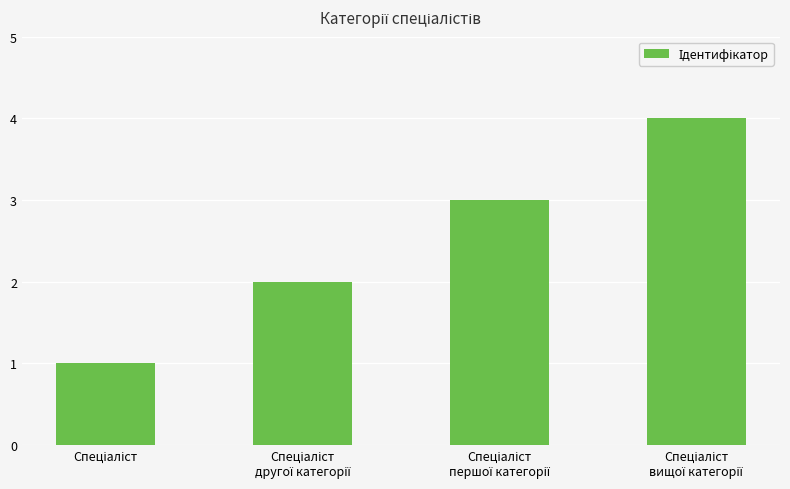

What is the value of the 3rd bar from the left?

3